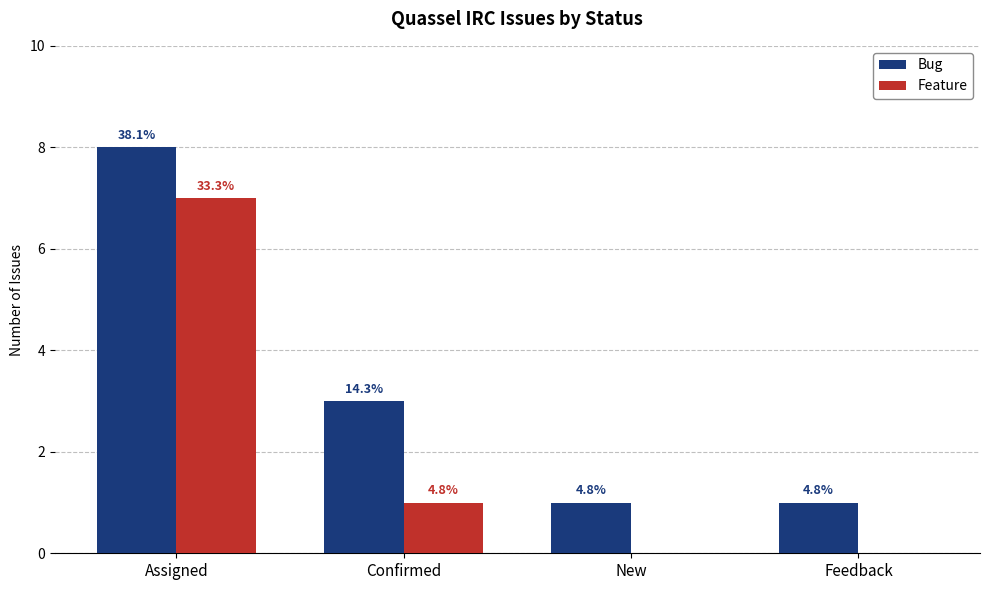

At how many categories does at least one series exceed 3?

1